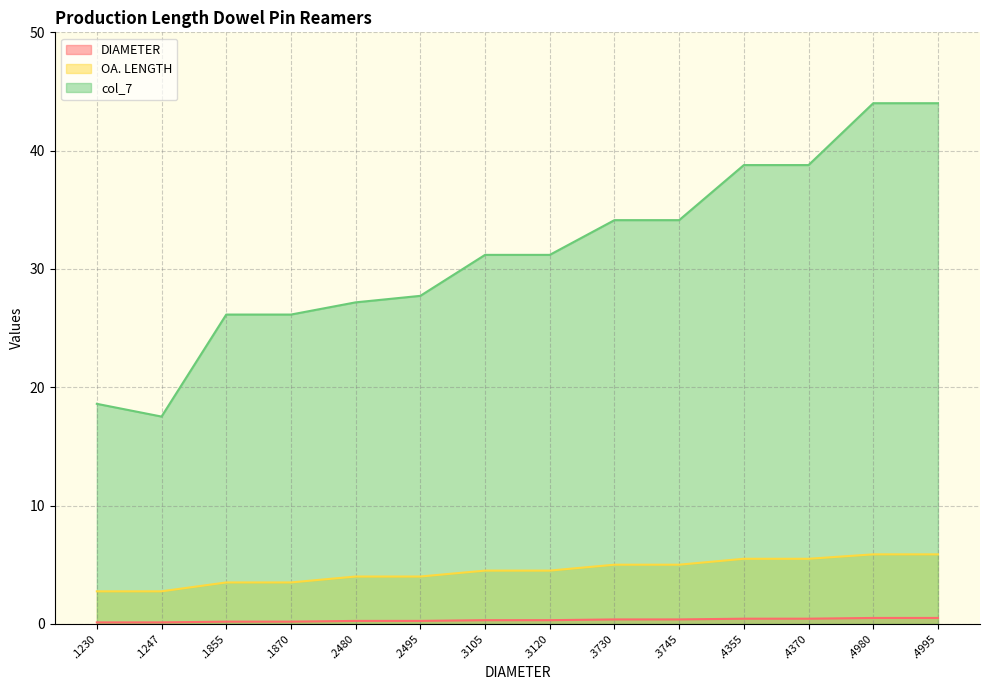

How many lines are shown in the chart?

3